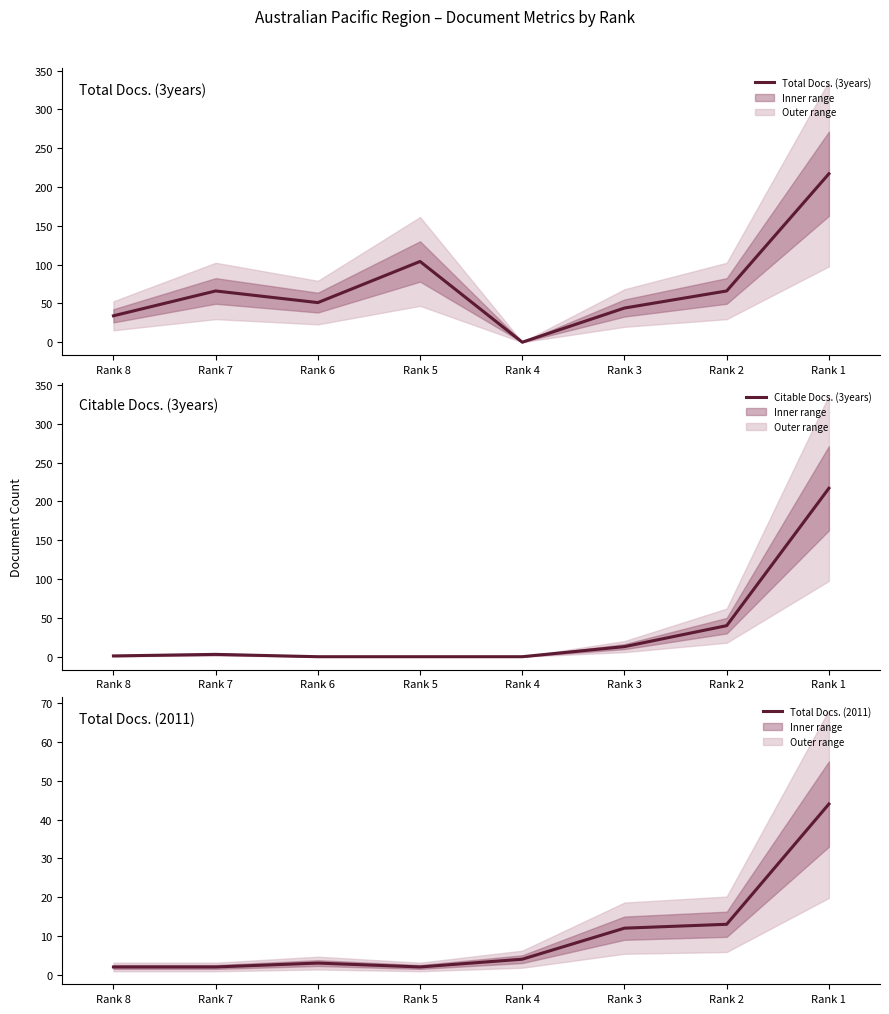

At Rank 3, list the series in order from smallest to largest.

Total Docs. (2011), Citable Docs. (3years), Total Docs. (3years)